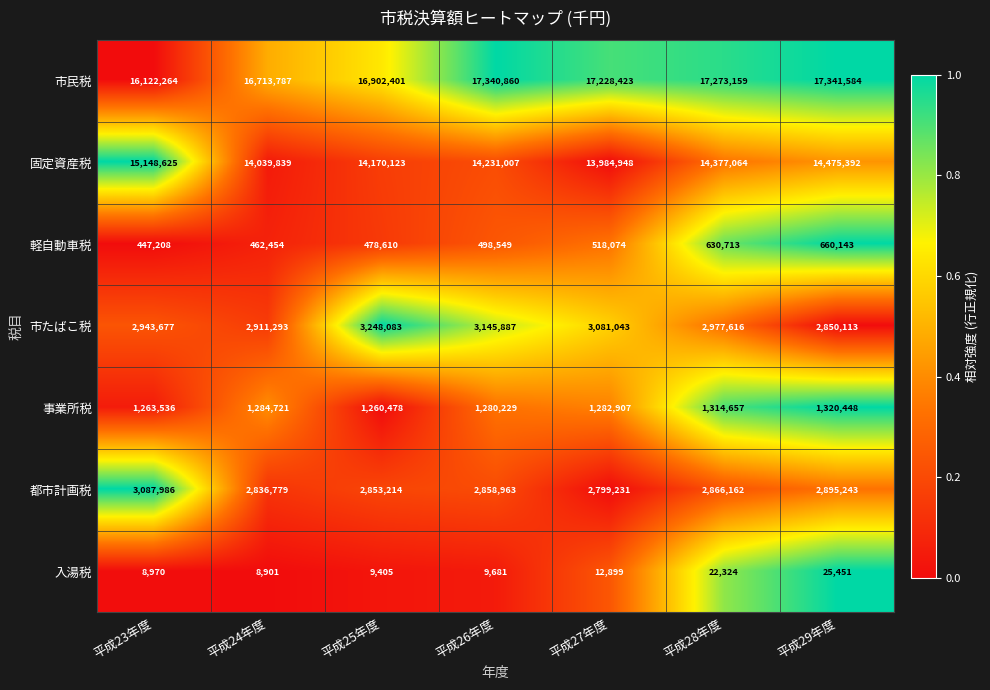

Read the 事業所税 value at 平成26年度, to the nearest 100.

1280200